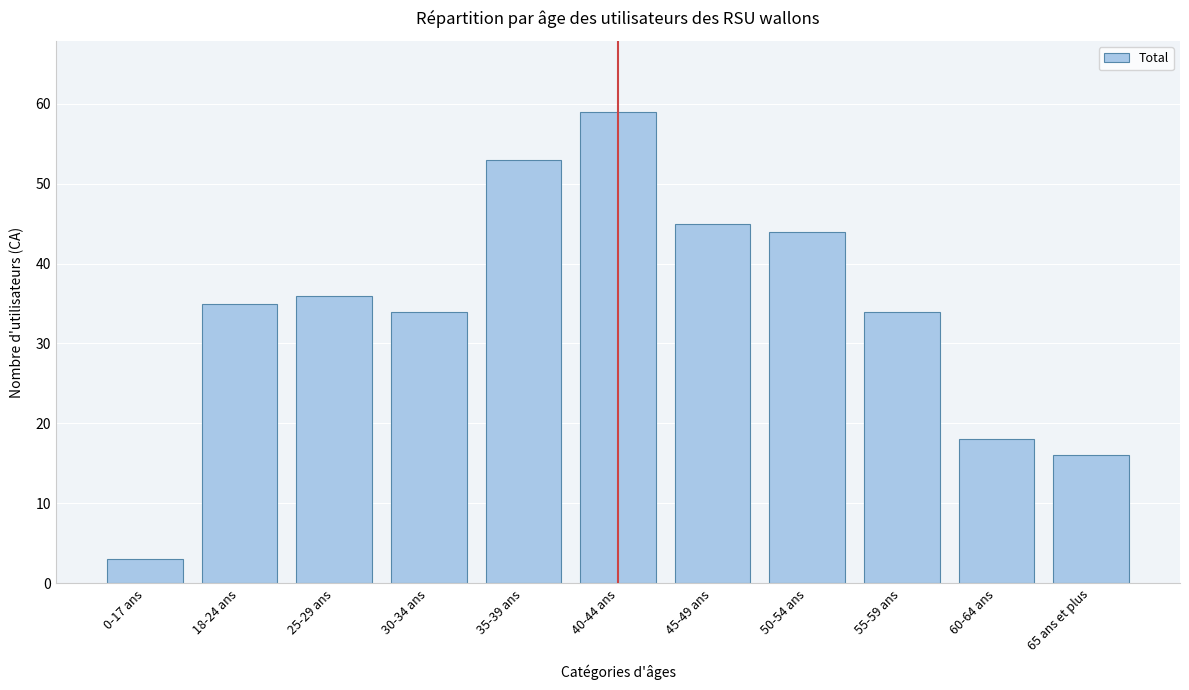

Reading left to right, list all the values displayed in this chart.

0-17 ans=3	18-24 ans=35	25-29 ans=36	30-34 ans=34	35-39 ans=53	40-44 ans=59	45-49 ans=45	50-54 ans=44	55-59 ans=34	60-64 ans=18	65 ans et plus=16